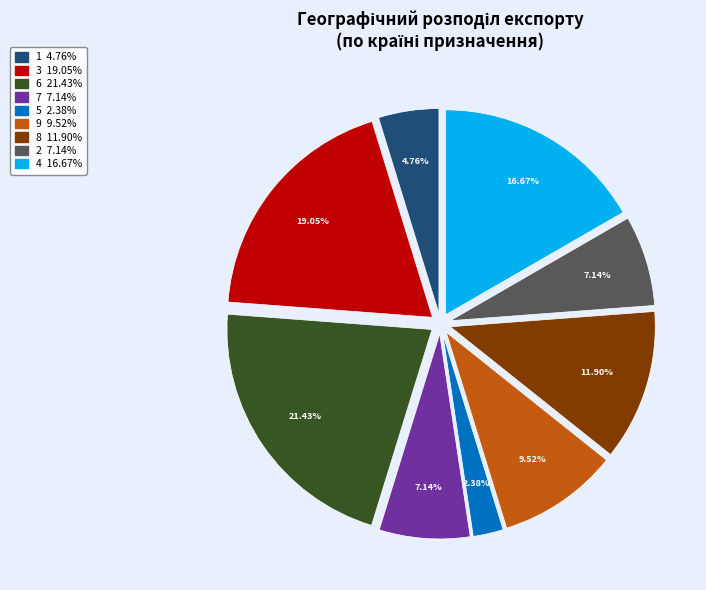

Combined, do 3 and 6 account for over 50%?

No